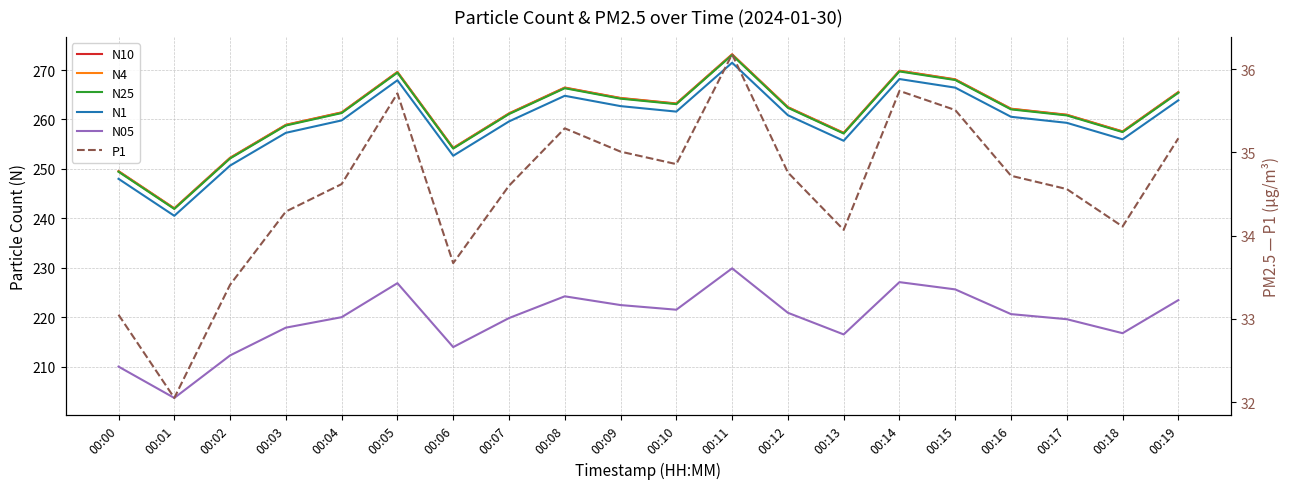

True or false: N05 and N10 cross at least once.

False